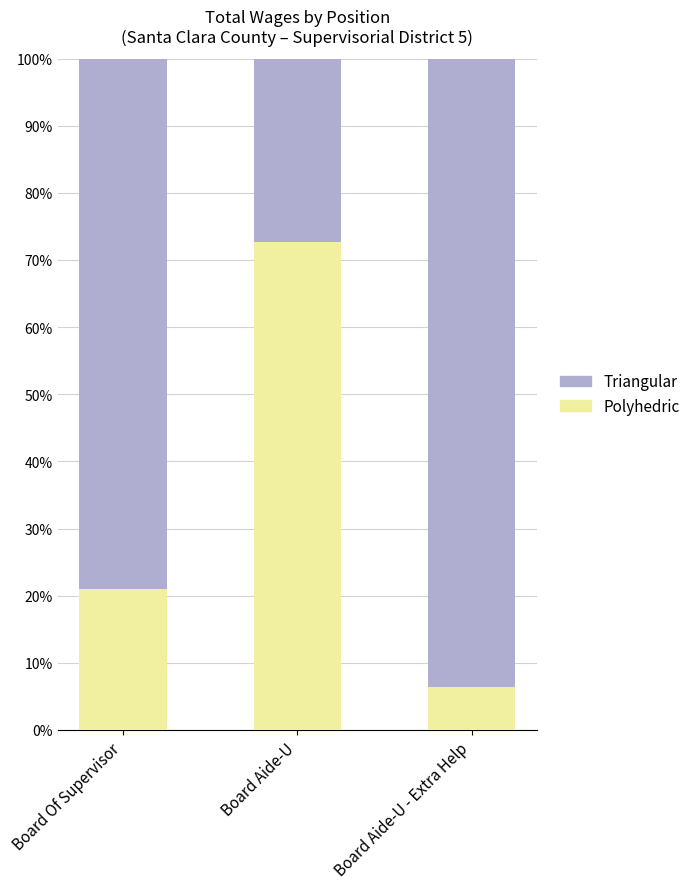

What value does the Polyhedric series have at Board Aide-U?

72.7